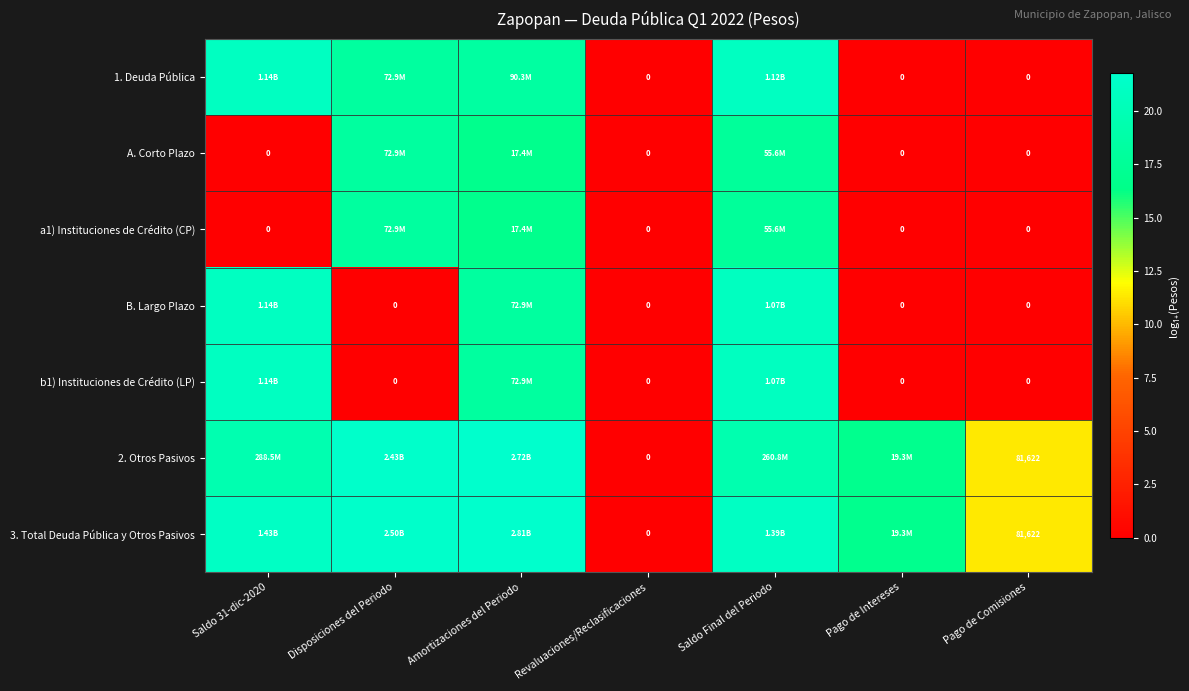

Read the 3. Total Deuda Pública y Otros Pasivos value at Pago de Comisiones.

11.3